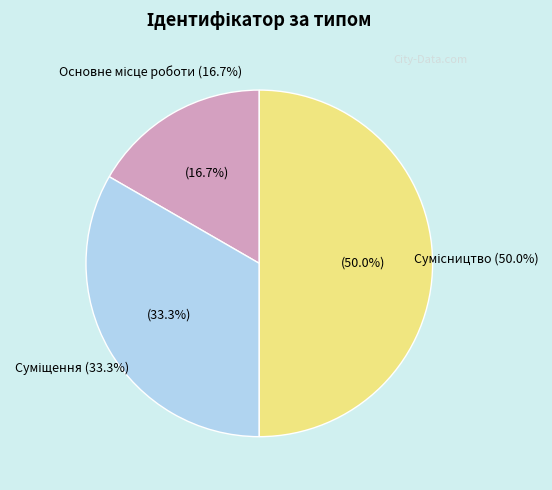

What percentage is the Сумісництво slice, to the nearest percent?

50%